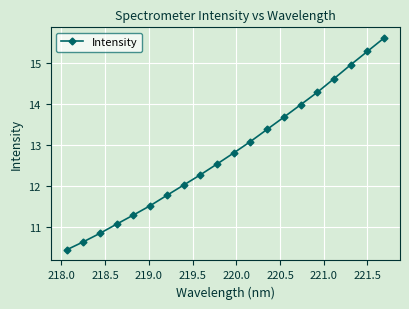

True or false: the data has more than 1 interior local peaks.

False